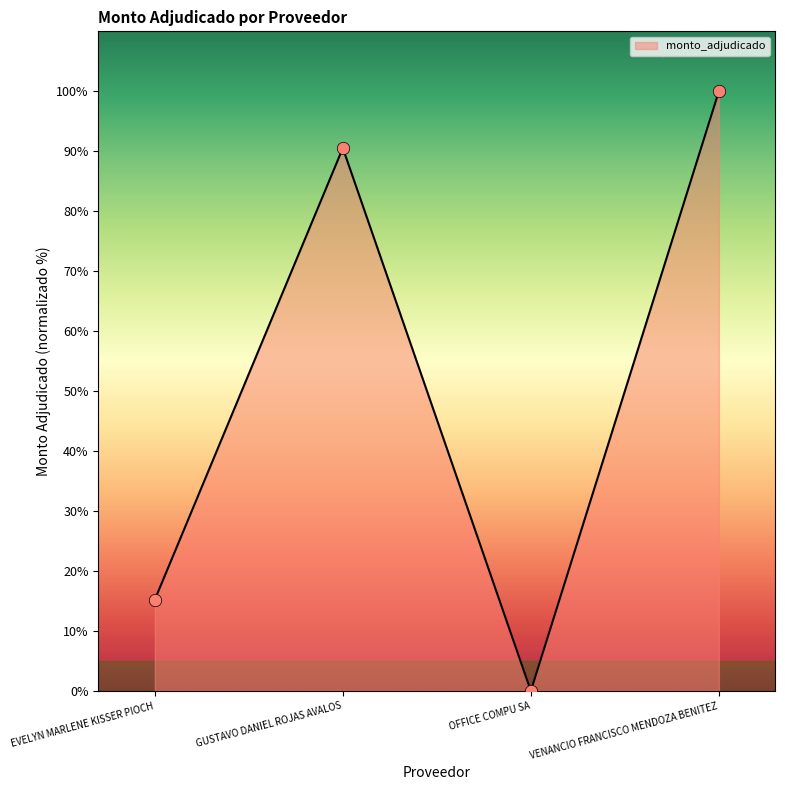

Approximately how many times larger is the value at VENANCIO FRANCISCO MENDOZA BENITEZ compared to GUSTAVO DANIEL ROJAS AVALOS?

1.1